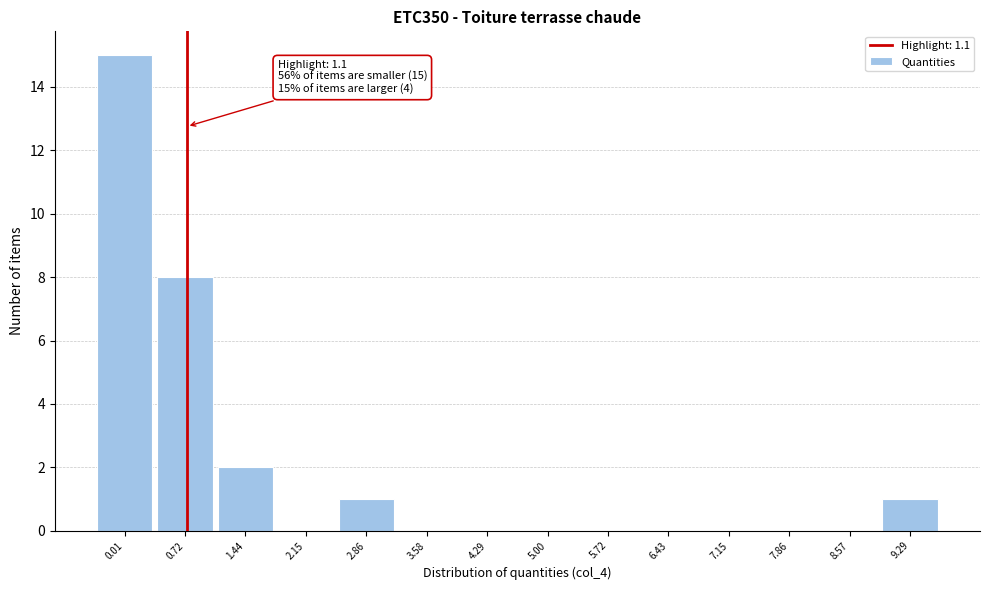

Reading left to right, transcribe all the data shown in this chart.

0.01=15	0.72=8	1.44=2	2.15=0	2.86=1	3.58=0	4.29=0	5.00=0	5.72=0	6.43=0	7.15=0	7.86=0	8.57=0	9.29=1